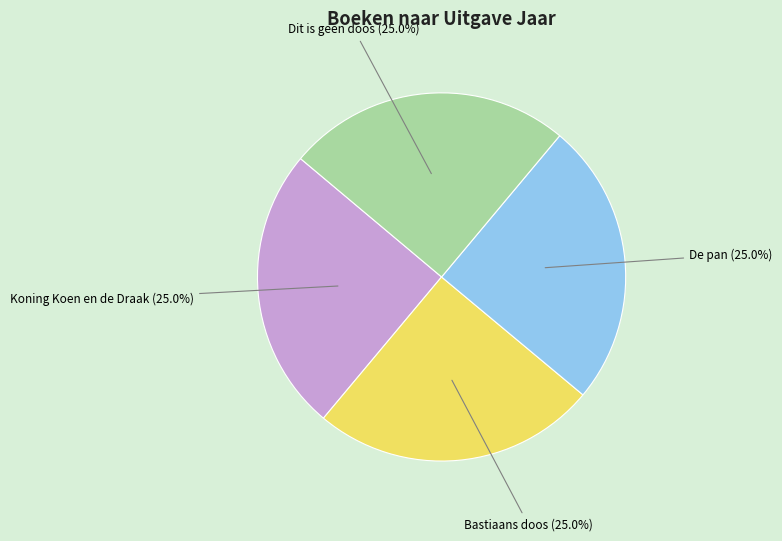

Is there a majority slice in this chart?

No